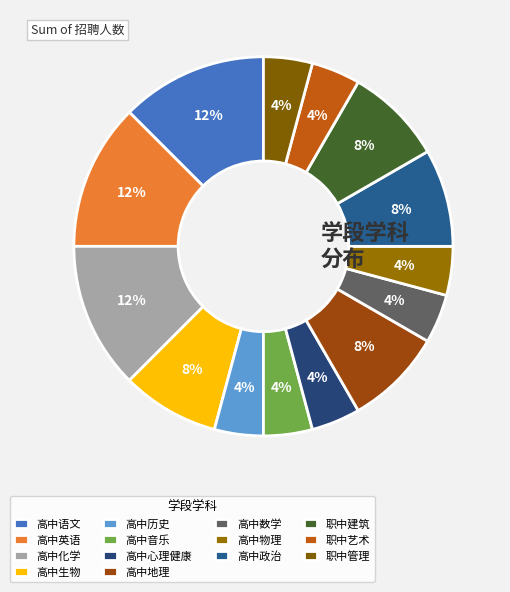

Count the number of slices in the pie.

14